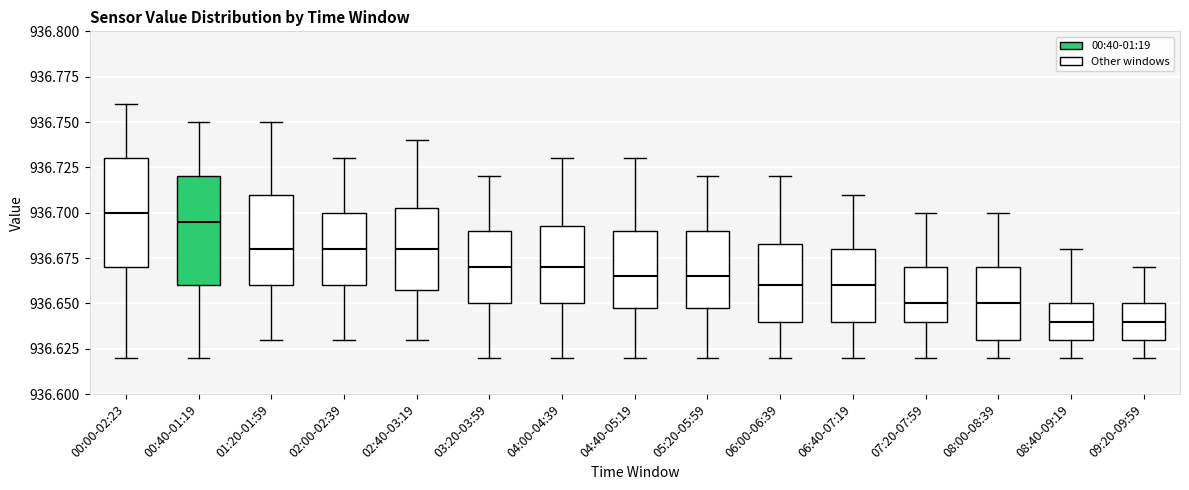

Reading left to right, transcribe this box plot: for each box, give where its median line is, the range the box spans, and where its two whiskers end, as read against the y-axis. The values are not printed on the chart, so give them approximately, as read against the axis.

00:00-02:23: median 936.700, box 936.670 to 936.730, whiskers 936.620 to 936.760
00:40-01:19: median 936.695, box 936.660 to 936.720, whiskers 936.620 to 936.750
01:20-01:59: median 936.680, box 936.660 to 936.710, whiskers 936.630 to 936.750
02:00-02:39: median 936.680, box 936.660 to 936.700, whiskers 936.630 to 936.730
02:40-03:19: median 936.680, box 936.660 to 936.705, whiskers 936.630 to 936.740
03:20-03:59: median 936.670, box 936.650 to 936.690, whiskers 936.620 to 936.720
04:00-04:39: median 936.670, box 936.650 to 936.695, whiskers 936.620 to 936.730
04:40-05:19: median 936.665, box 936.650 to 936.690, whiskers 936.620 to 936.730
05:20-05:59: median 936.665, box 936.650 to 936.690, whiskers 936.620 to 936.720
06:00-06:39: median 936.660, box 936.640 to 936.685, whiskers 936.620 to 936.720
06:40-07:19: median 936.660, box 936.640 to 936.680, whiskers 936.620 to 936.710
07:20-07:59: median 936.650, box 936.640 to 936.670, whiskers 936.620 to 936.700
08:00-08:39: median 936.650, box 936.630 to 936.670, whiskers 936.620 to 936.700
08:40-09:19: median 936.640, box 936.630 to 936.650, whiskers 936.620 to 936.680
09:20-09:59: median 936.640, box 936.630 to 936.650, whiskers 936.620 to 936.670